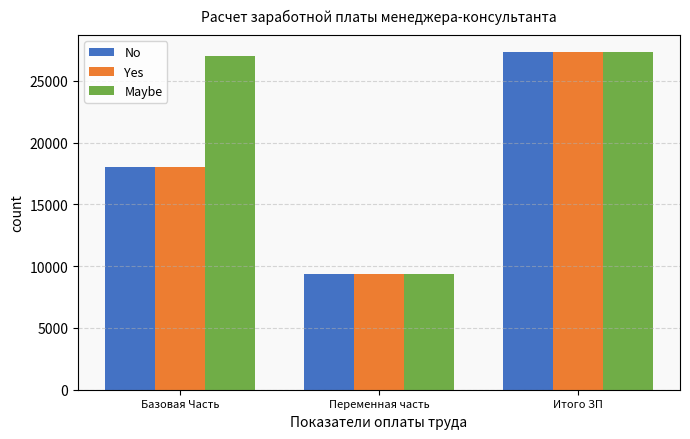

What is the label of the 1st bar from the right?

Итого ЗП